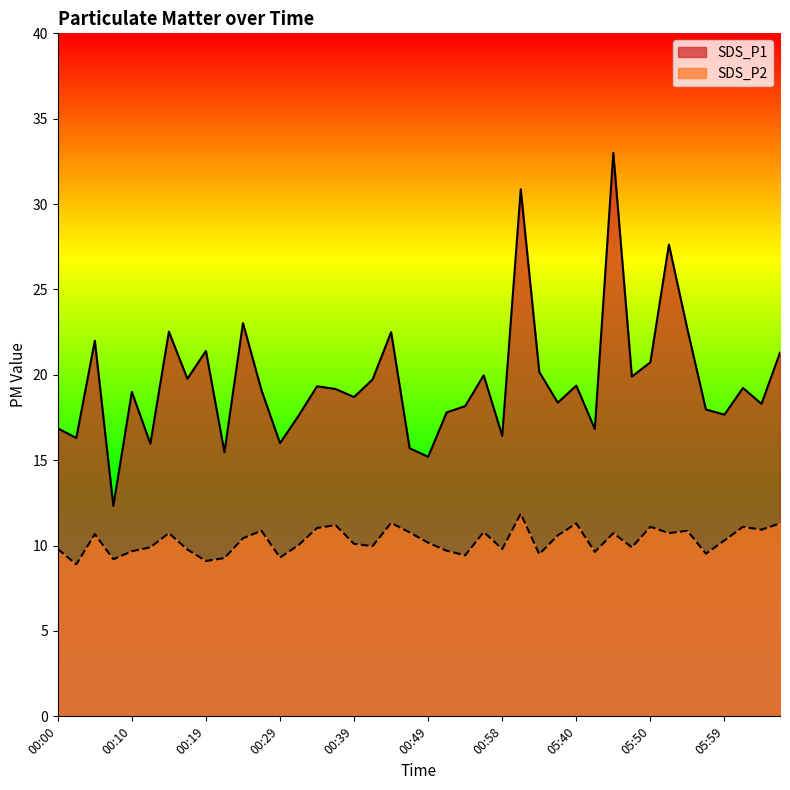

Is the value of SDS_P1 at 05:35 greater than the value of SDS_P2 at 00:32?

Yes